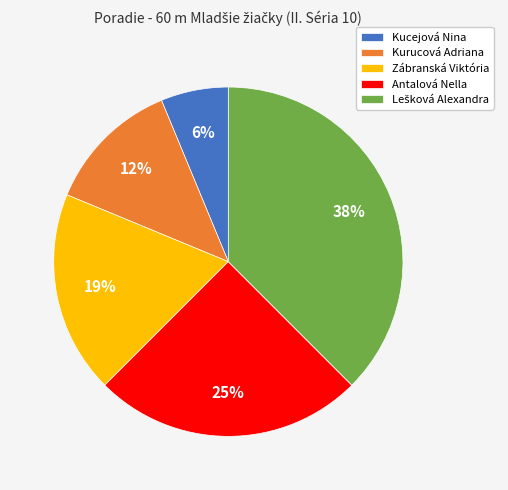

To the nearest percent, what portion does Antalová Nella represent?

25%